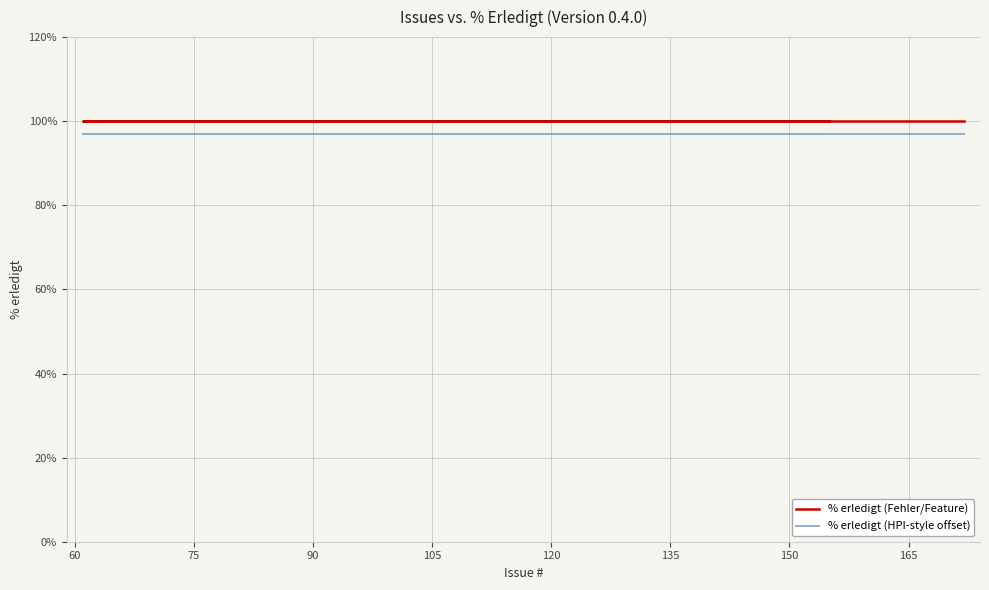

Is the value of % erledigt (HPI-style offset) at 135 greater than the value of % erledigt (Fehler/Feature) at 135?

No